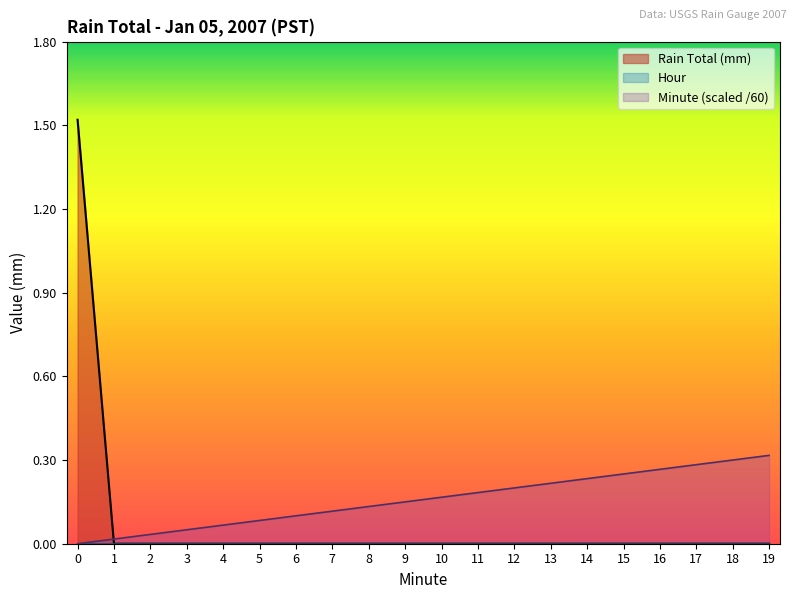

How many lines are shown in the chart?

3